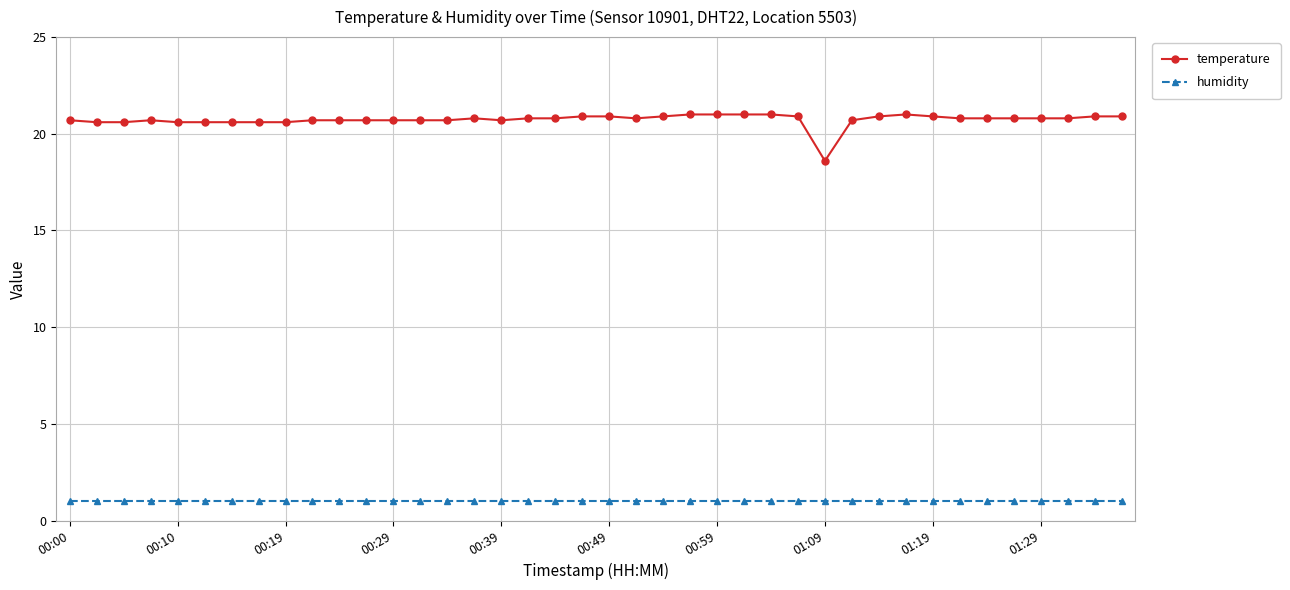

What is the maximum value shown in the chart?

21.0